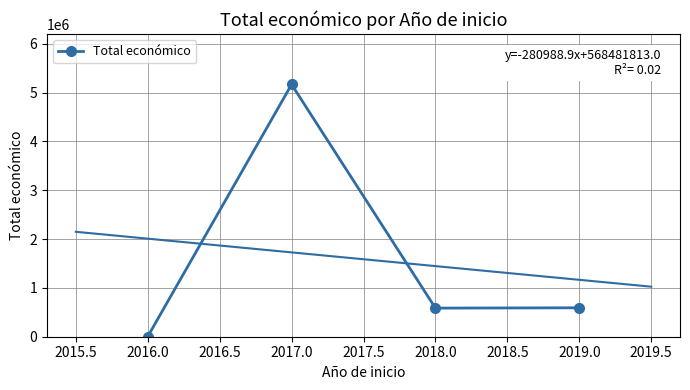

At which category does Total económico reach its first local peak?

2017.0